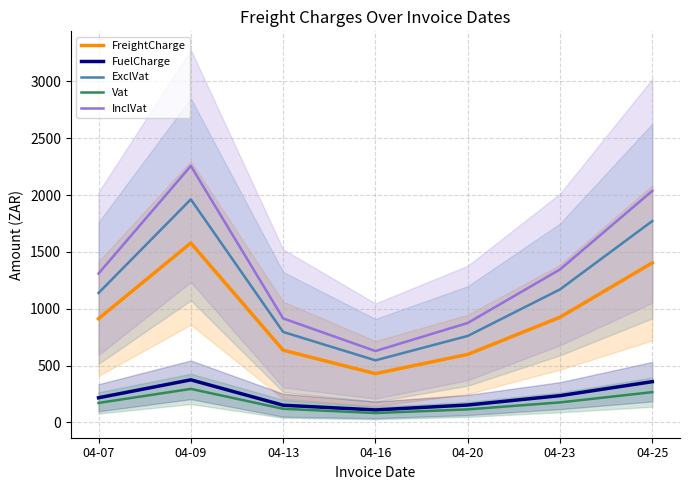

At which category is the sum across all series the highest?

04-09